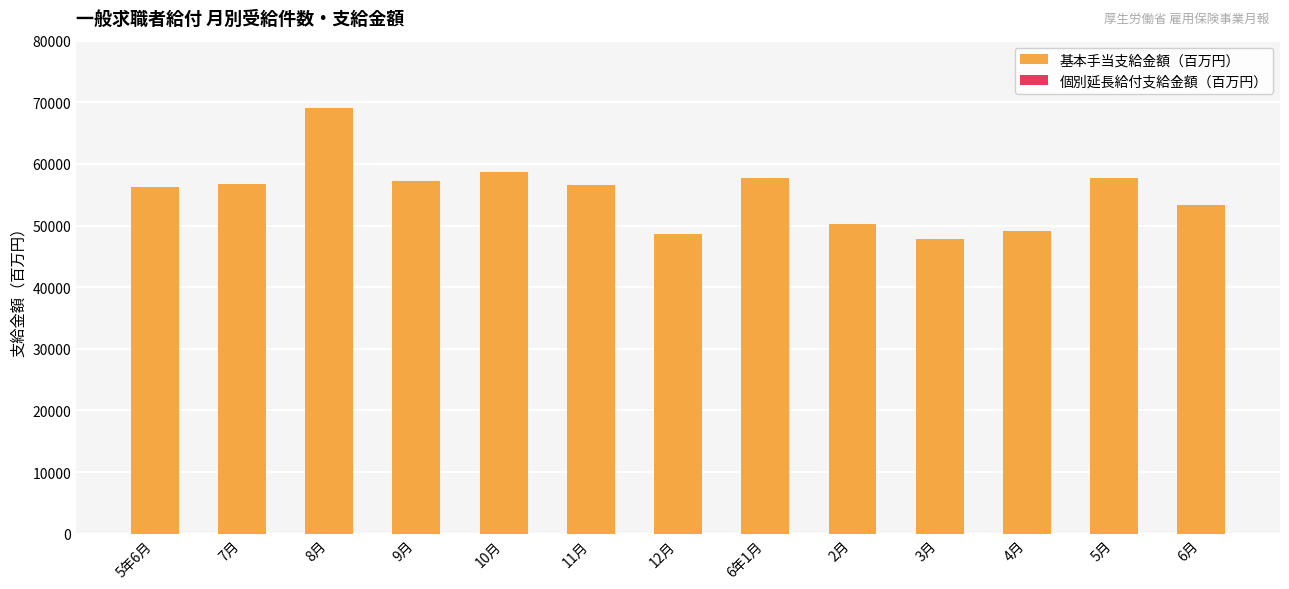

At which category is the sum across all series the highest?

8月